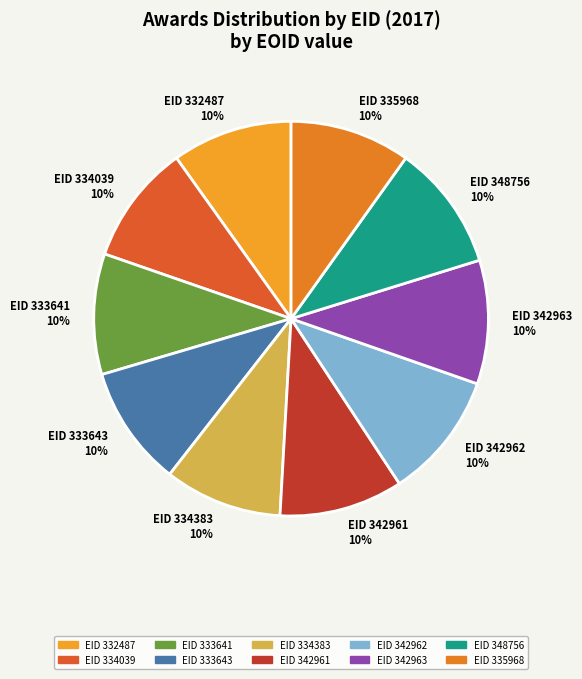

Do EID 335968 10% and EID 334383 10% together represent more than half of the pie?

No